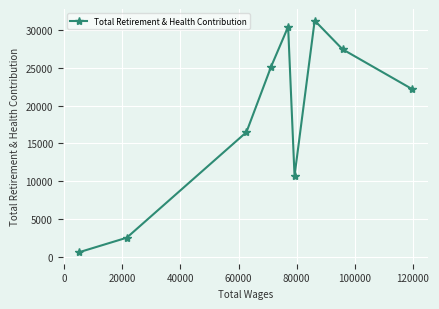

Reading right to left, extract all data points from this chart.

22205	27446	31239	10704	30424	25138	16481	2519	610